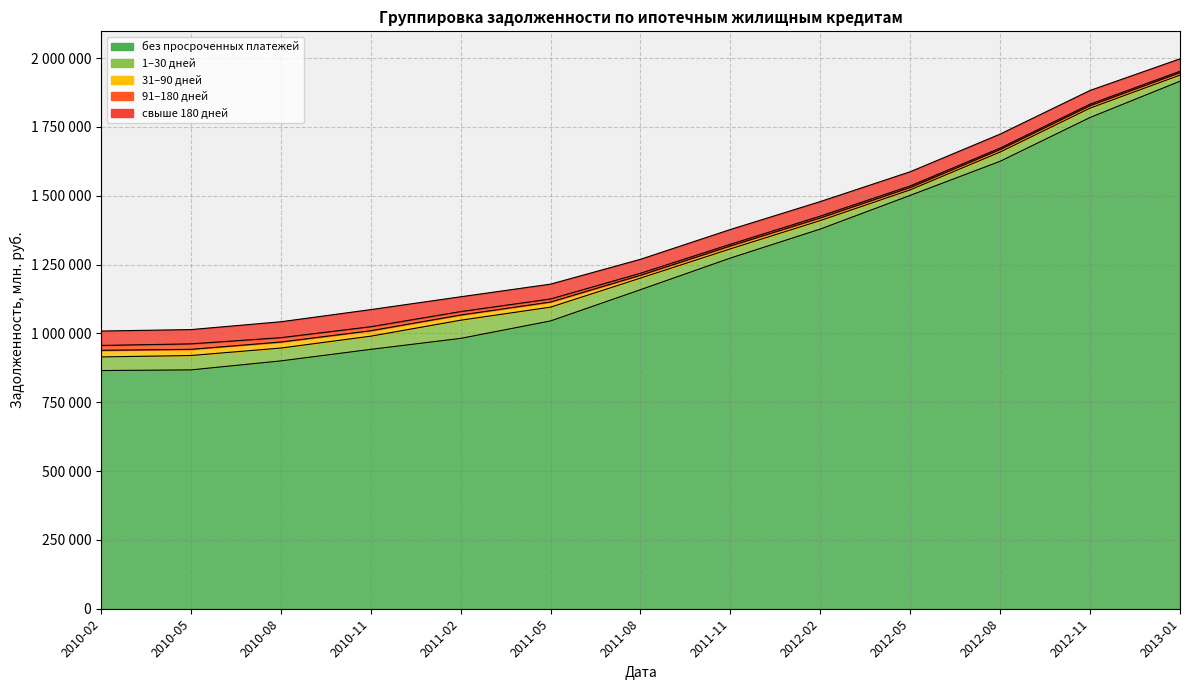

Reading left to right, extract all data points from this chart.

без просроченных платежей: 865062	867424	900090	941990	981841	1045226	1158711	1273633	1378939	1501290	1625115	1784140	1915917
1–30 дней: 49421	52212	46693	47909	66053	50104	42135	33470	30906	20157	33616	34071	22169
31–90 дней: 24105	22507	21887	19772	18921	18627	10153	10330	9464	8412	8964	8847	8788
91–180 дней: 17650	19770	15738	14557	12350	11082	7361	6336	6654	5714	5344	5459	5193
свыше 180 дней: 52346	51908	57845	62140	53817	53876	50765	53579	52792	51583	50855	49884	45137